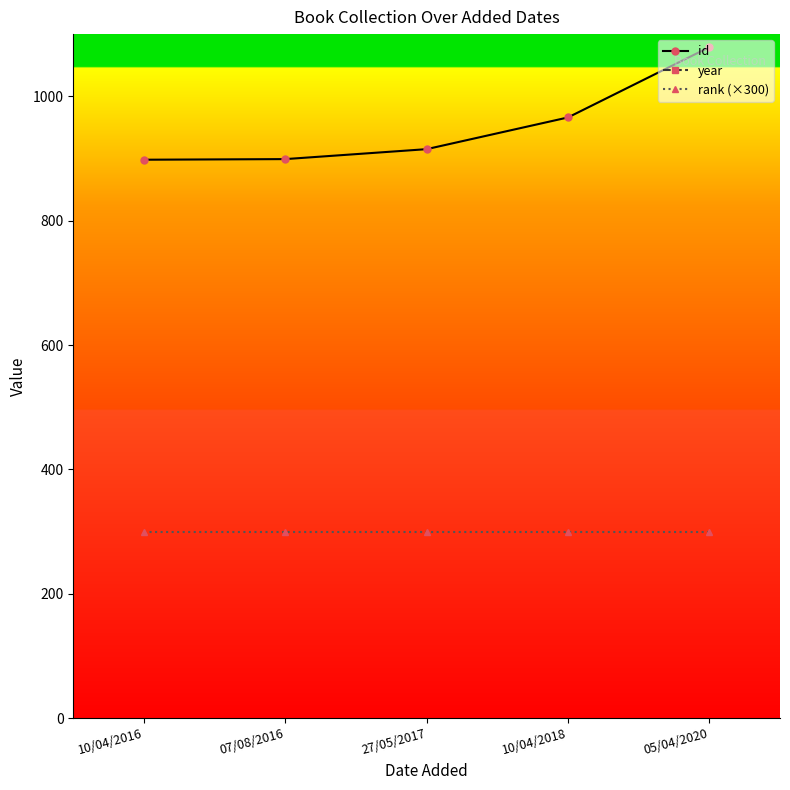

How many data points does each series have?

5